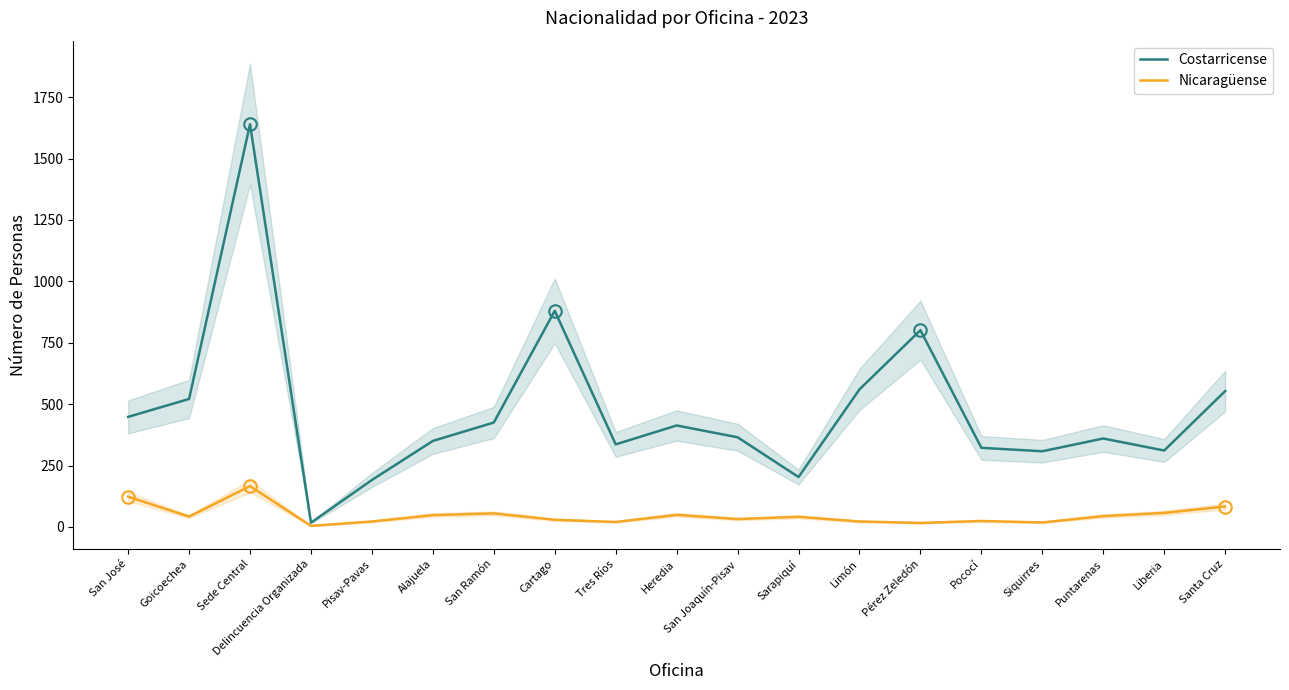

At which category does Costarricense reach its first local valley?

Delincuencia Organizada